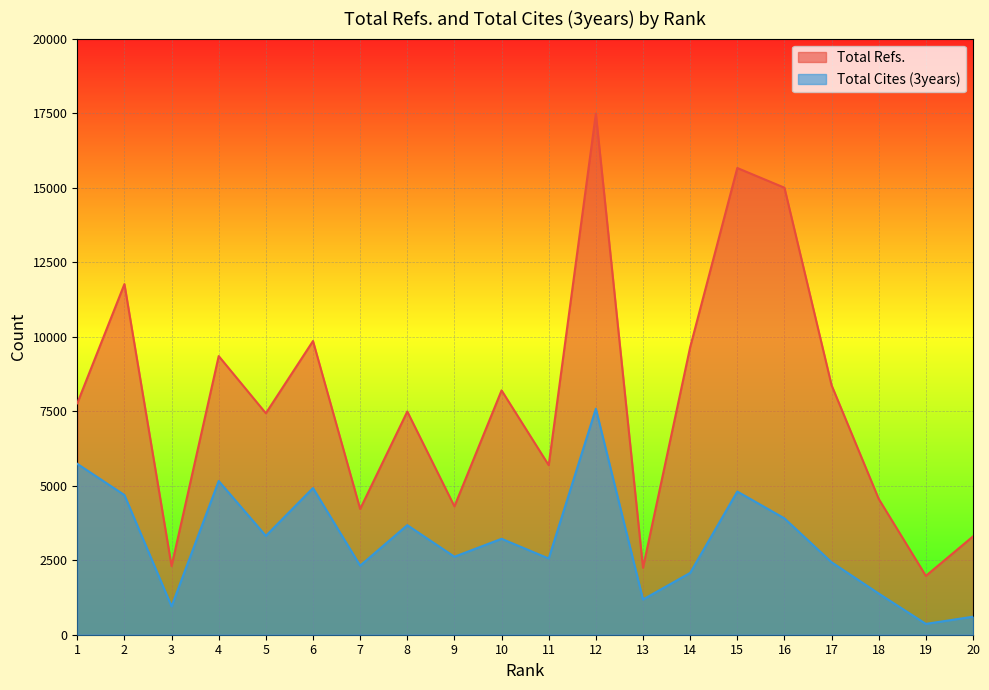

What is the greatest value displayed?

17481